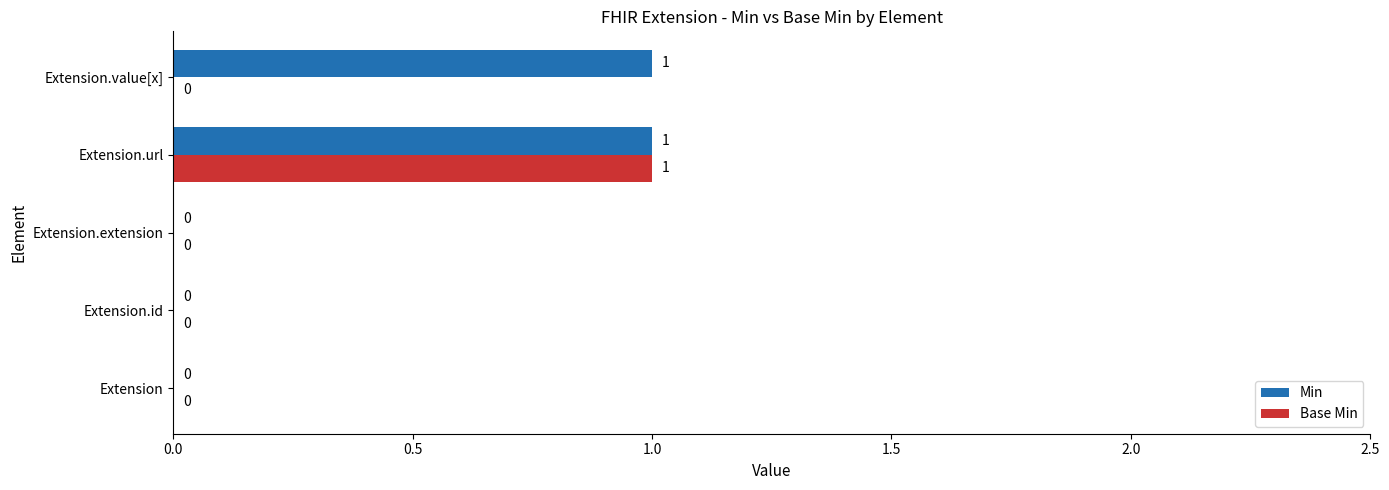

Which series changed the most between Extension.extension and Extension.value[x]?

Min